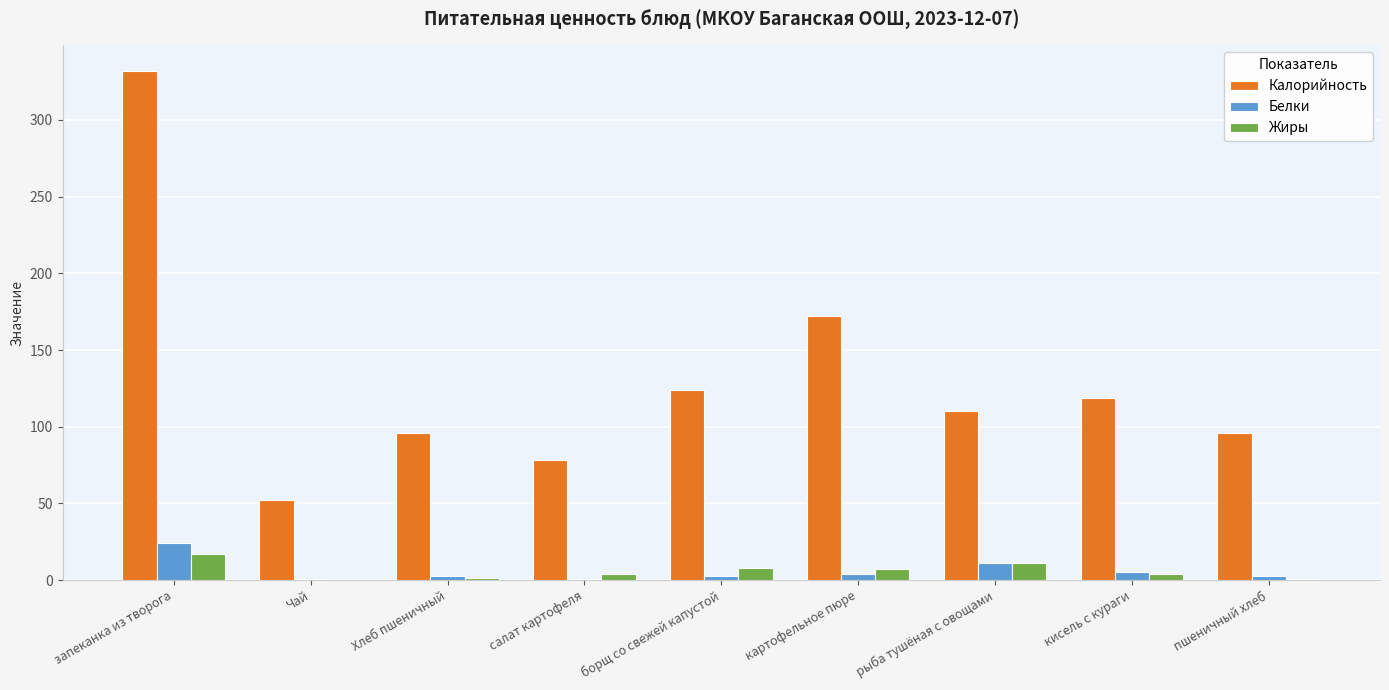

Which category has the highest value in the Белки series?

запеканка из творога